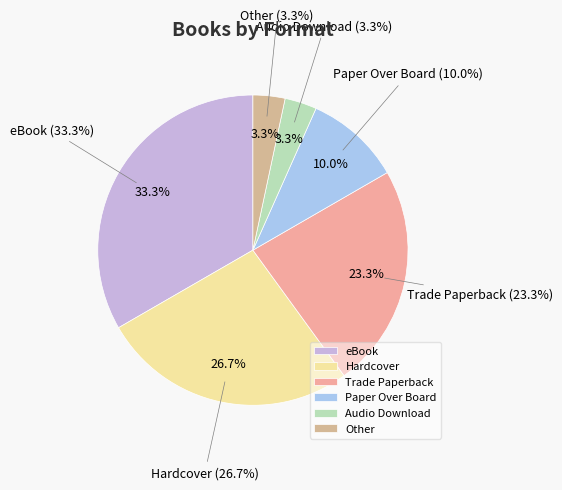

Rank the categories by value from highest to lowest.

eBook, Hardcover, Trade Paperback, Paper Over Board, Audio Download, Other